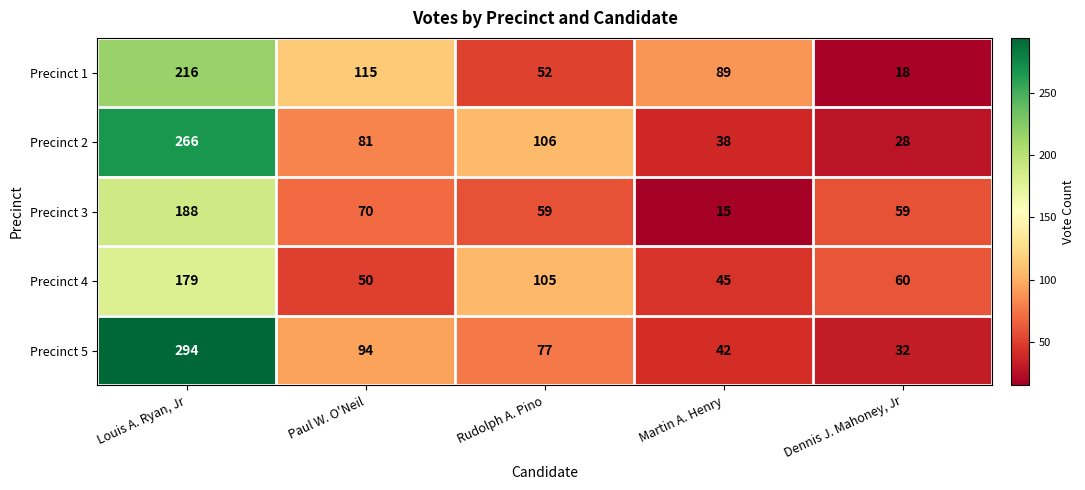

True or false: Precinct 4 has a value of 105 at Rudolph A. Pino.

True